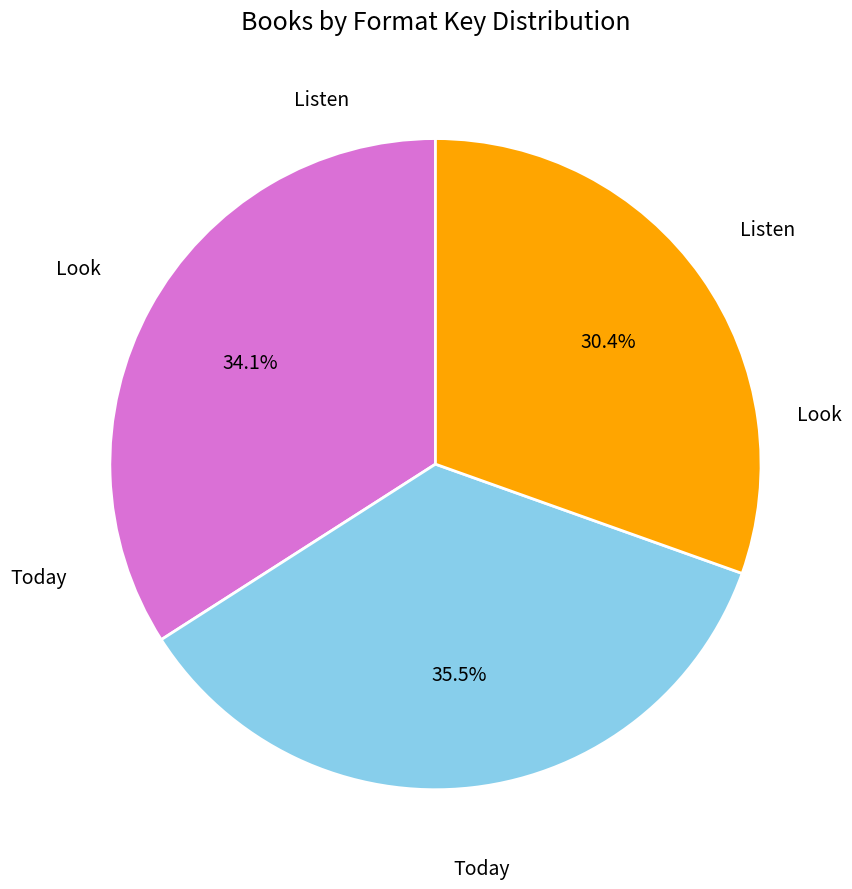

To the nearest percent, what is the difference between the largest and smallest slice percentages?

5%